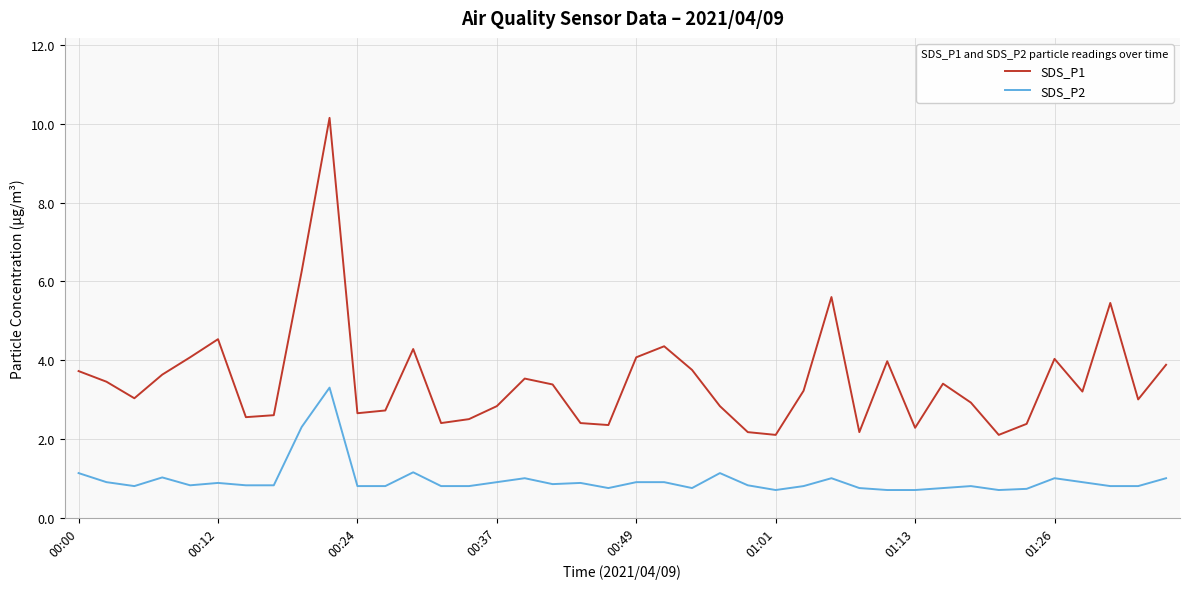

What is the average value of the SDS_P1 series?

3.5